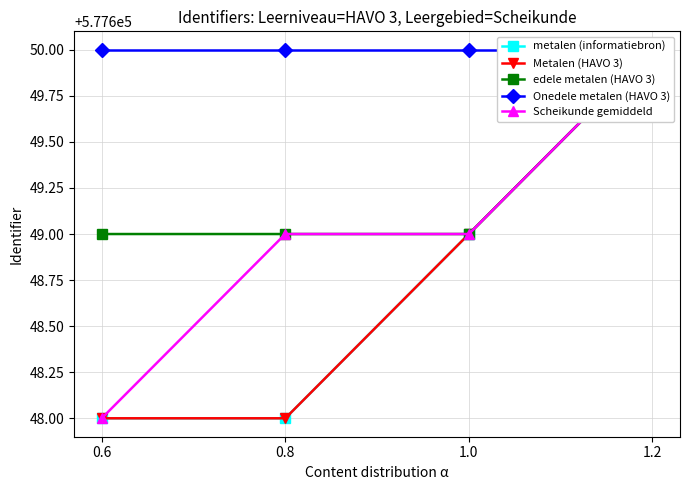

What are all the series names shown in the legend?

metalen (informatiebron), Metalen (HAVO 3), edele metalen (HAVO 3), Onedele metalen (HAVO 3), Scheikunde gemiddeld